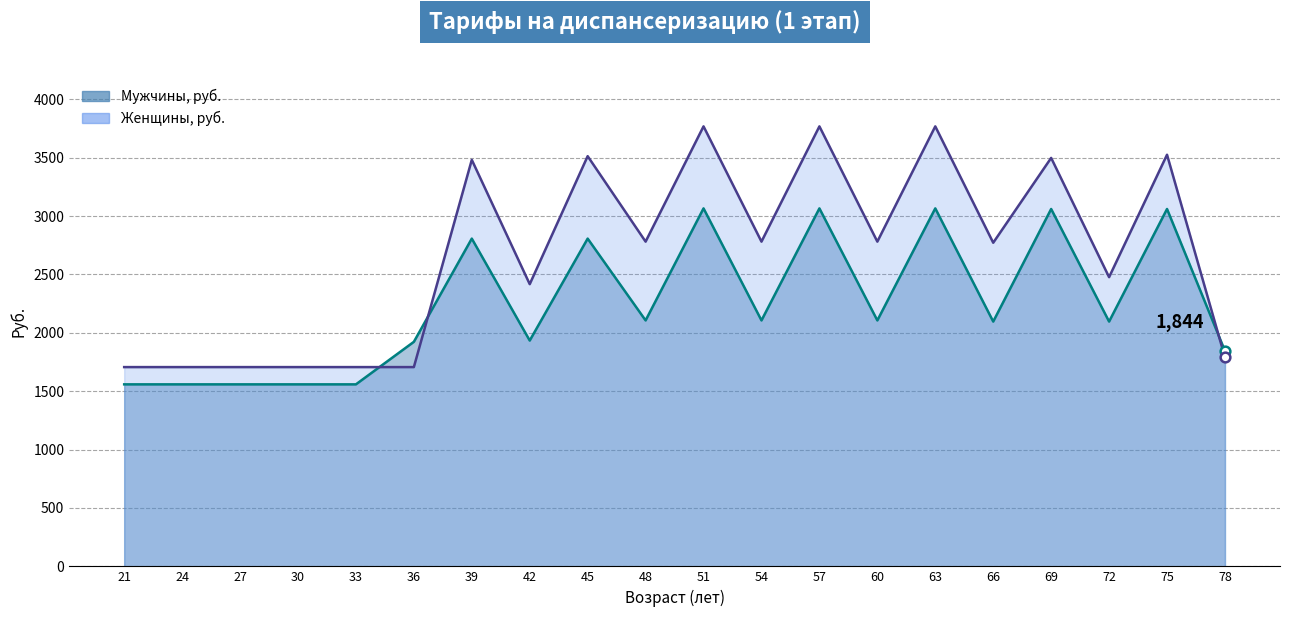

What is the average value of the Мужчины, руб. series?

2246.7